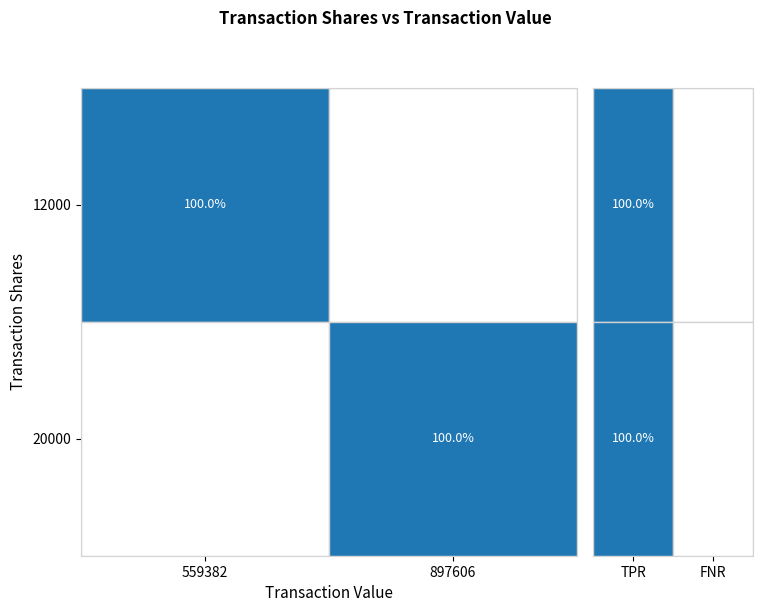

List the series in order of their peak value, lowest first.

12000, 20000